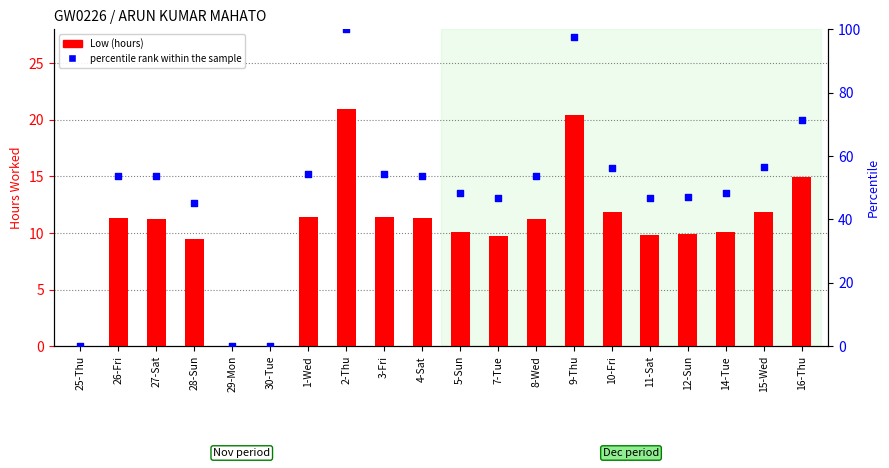

Which series has the largest total across all categories?

percentile rank within the sample